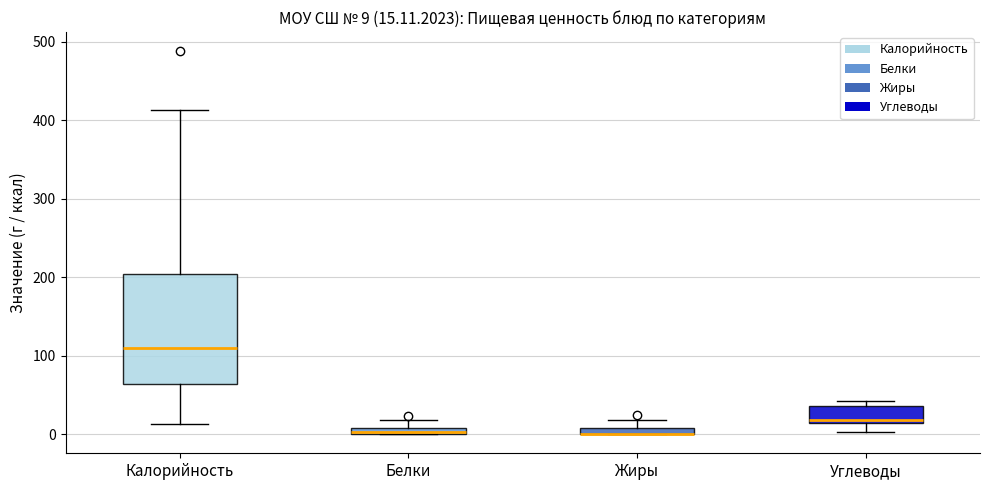

Which box is the tallest, from its lower edge to its upper edge?

Калорийность